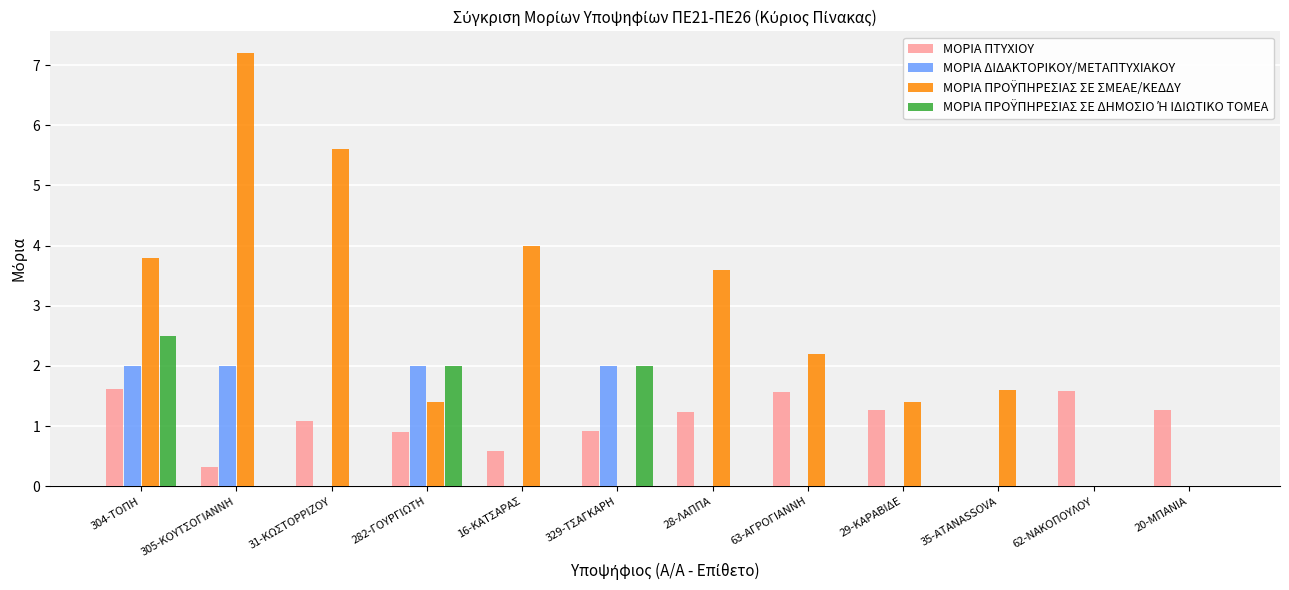

The value of ΜΟΡΙΑ ΔΙΔΑΚΤΟΡΙΚΟΥ/ΜΕΤΑΠΤΥΧΙΑΚΟΥ at 304-ΤΟΠΗ is 2.0. True or false?

True